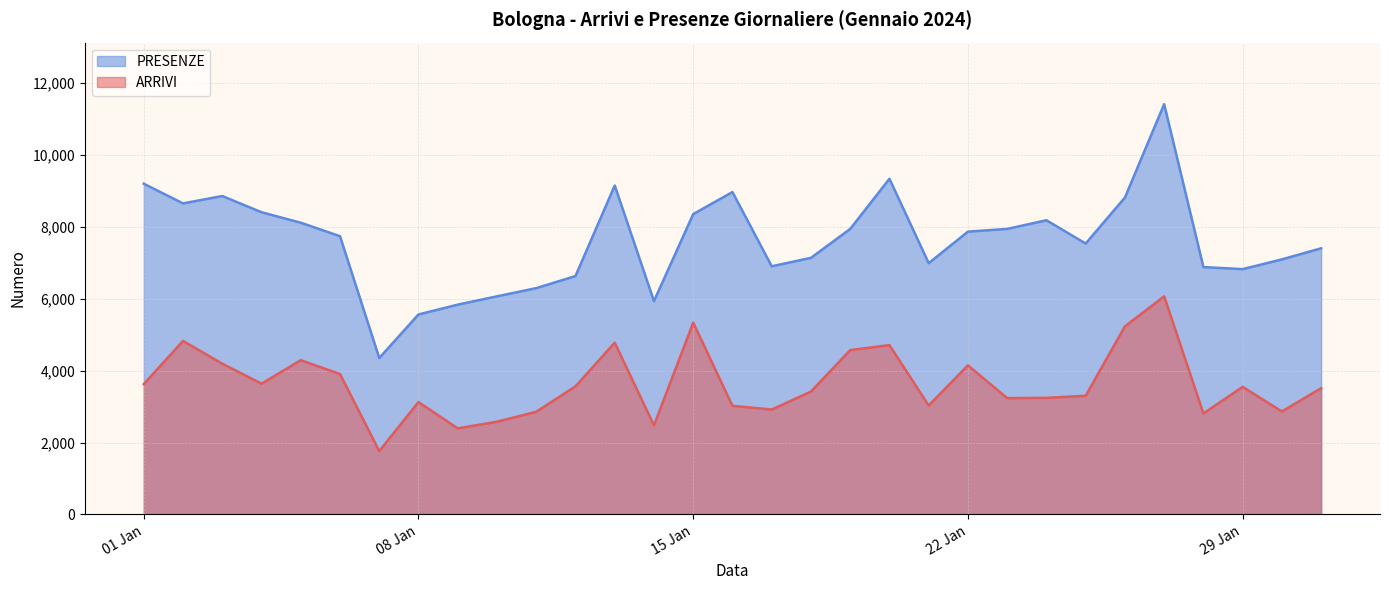

Where is the first local minimum for ARRIVI?

2024-01-04